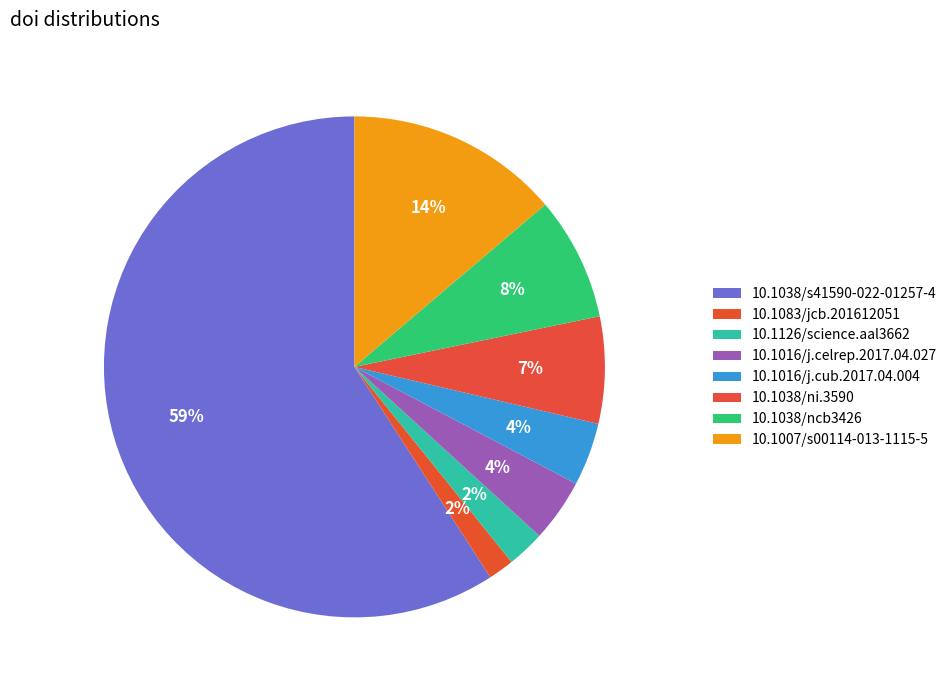

How many slices are in this pie chart?

8